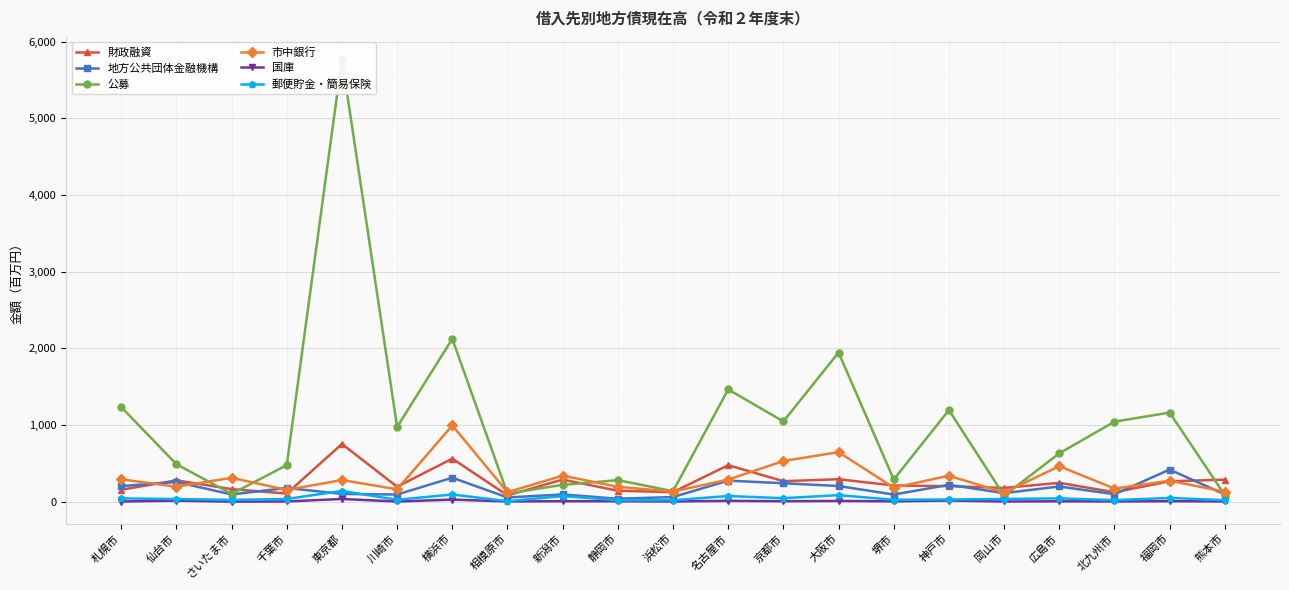

At 堺市, list the series in order from smallest to largest.

国庫, 郵便貯金・簡易保険, 地方公共団体金融機構, 市中銀行, 財政融資, 公募